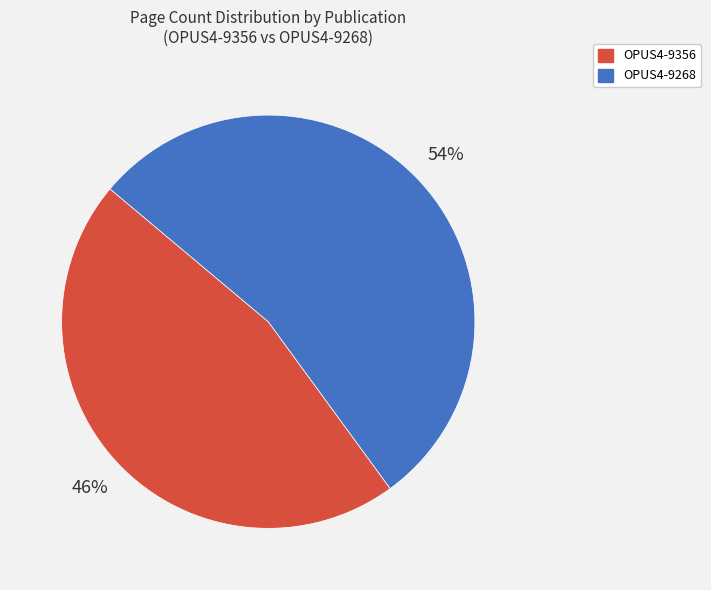

Is it true that OPUS4-9268 is 41% of the pie?

False